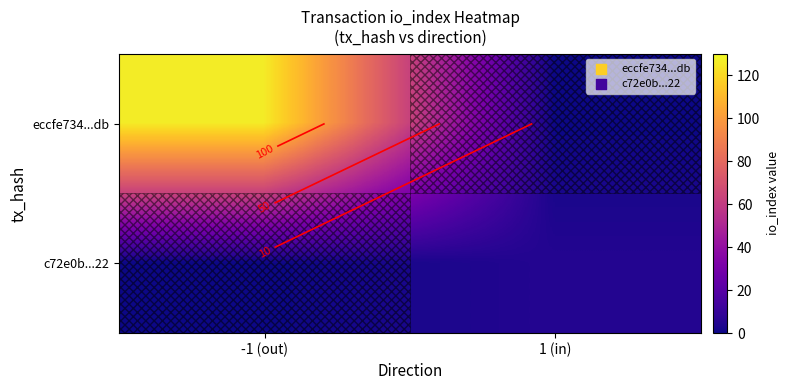

At which label is c72e0b...22 closest to 2?

-1 (out)